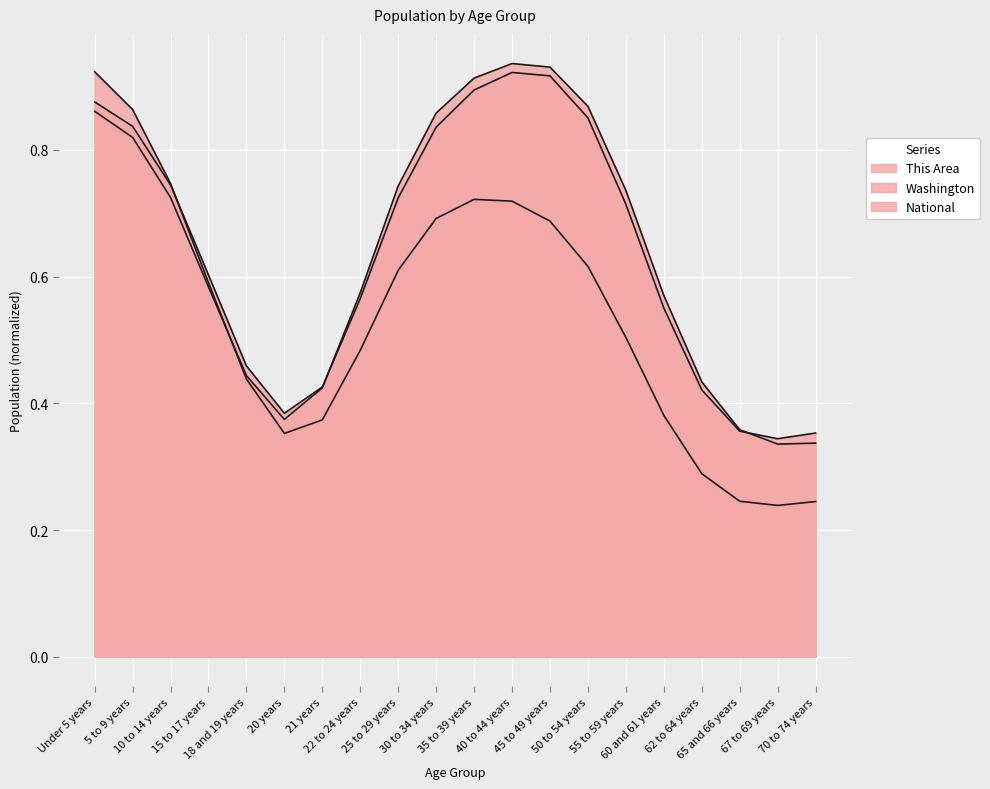

Is it true that National (line) equals 0.4 at 20 years?

True